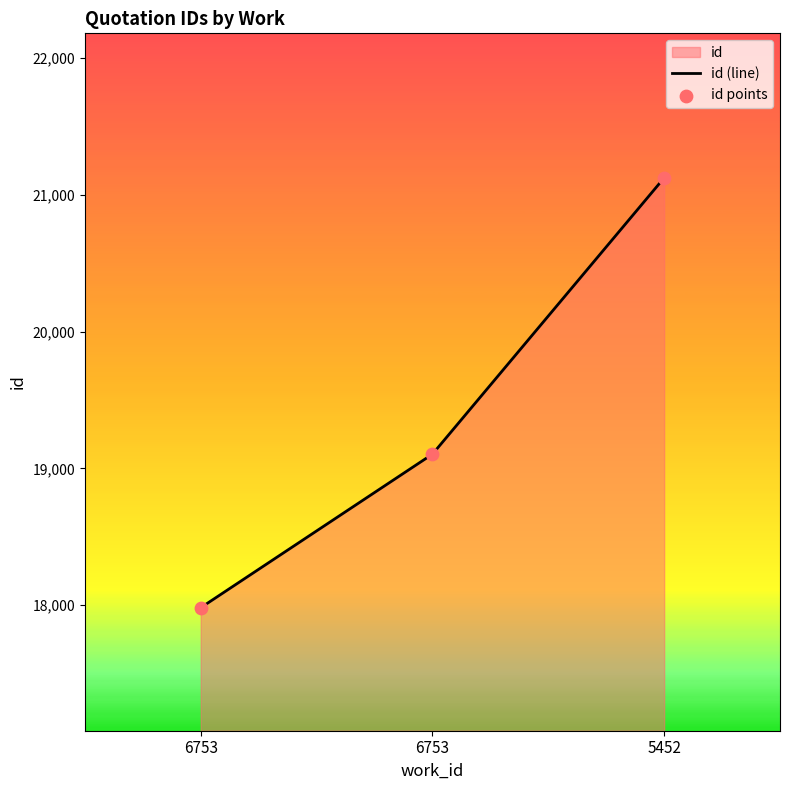

Is the value of id points at 5452 greater than the value of id (line) at 6753?

Yes